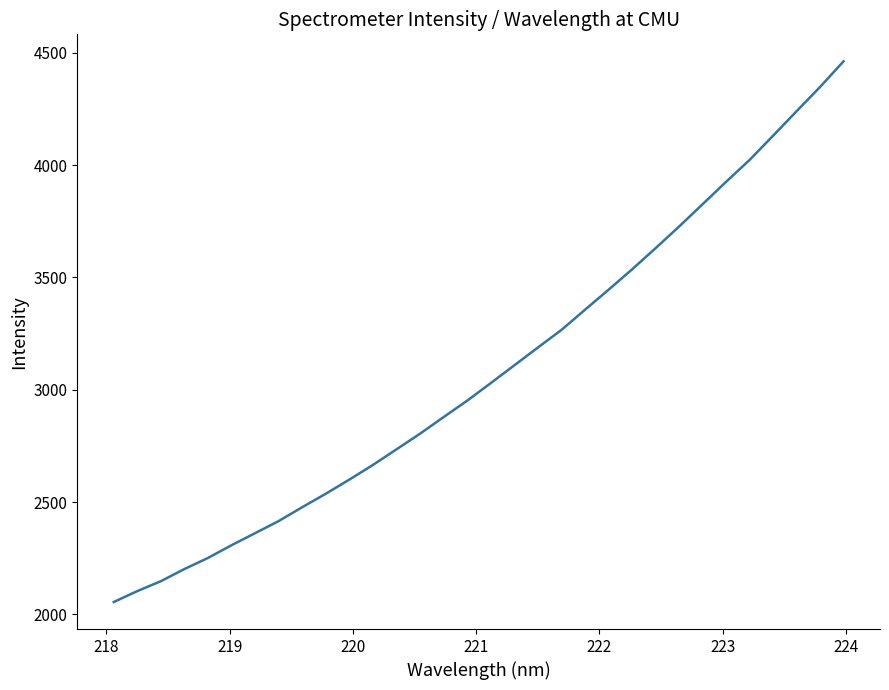

What is the smallest value displayed?

2055.3